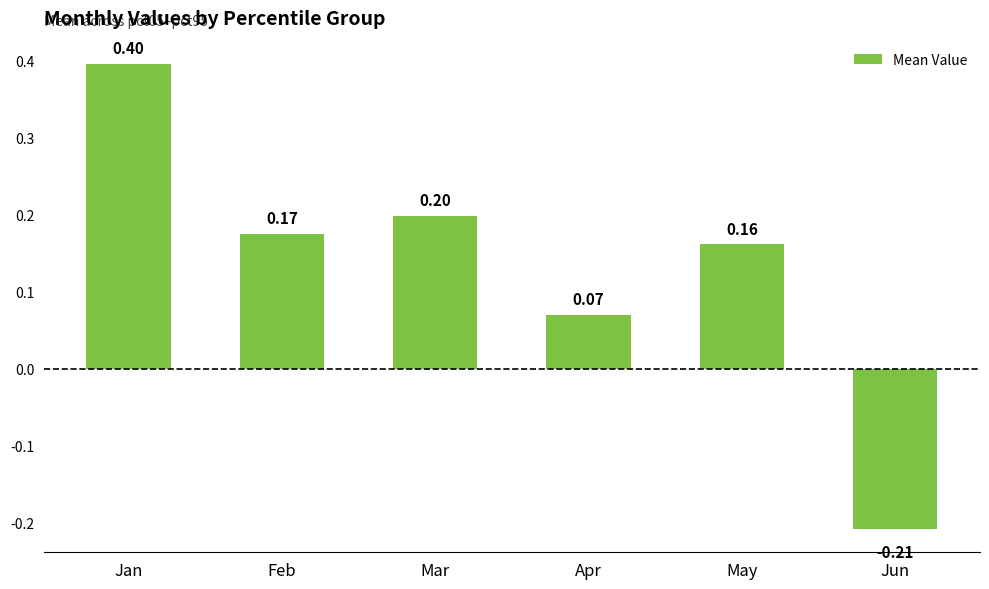

How many bars are there in total?

6